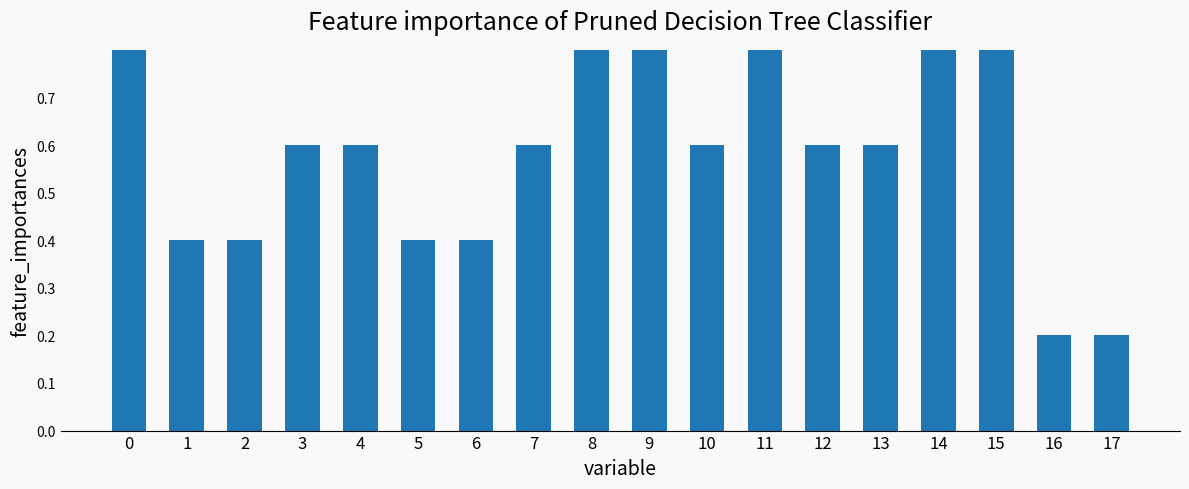

What is the difference between the second highest and minimum values?

0.8